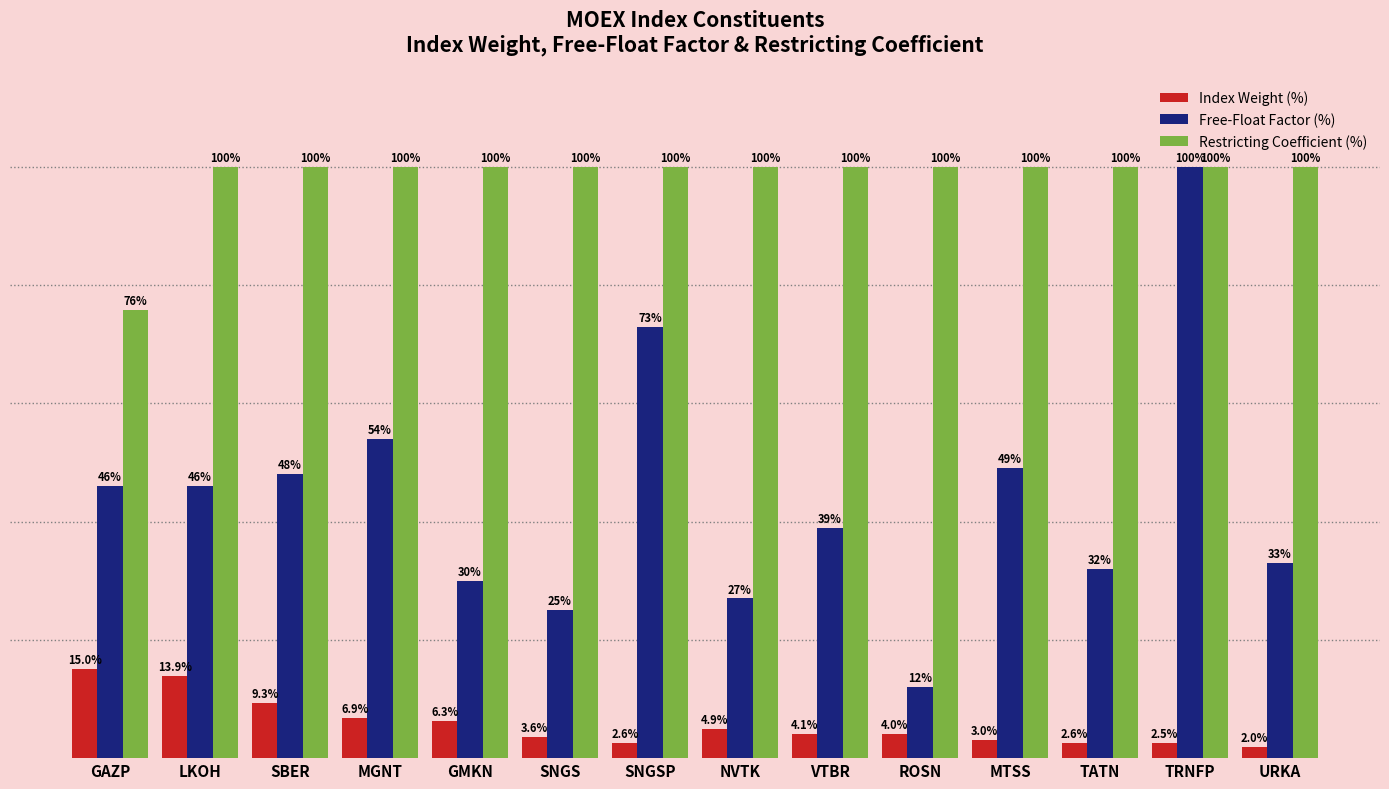

At which label does Index Weight (%) reach its peak?

GAZP